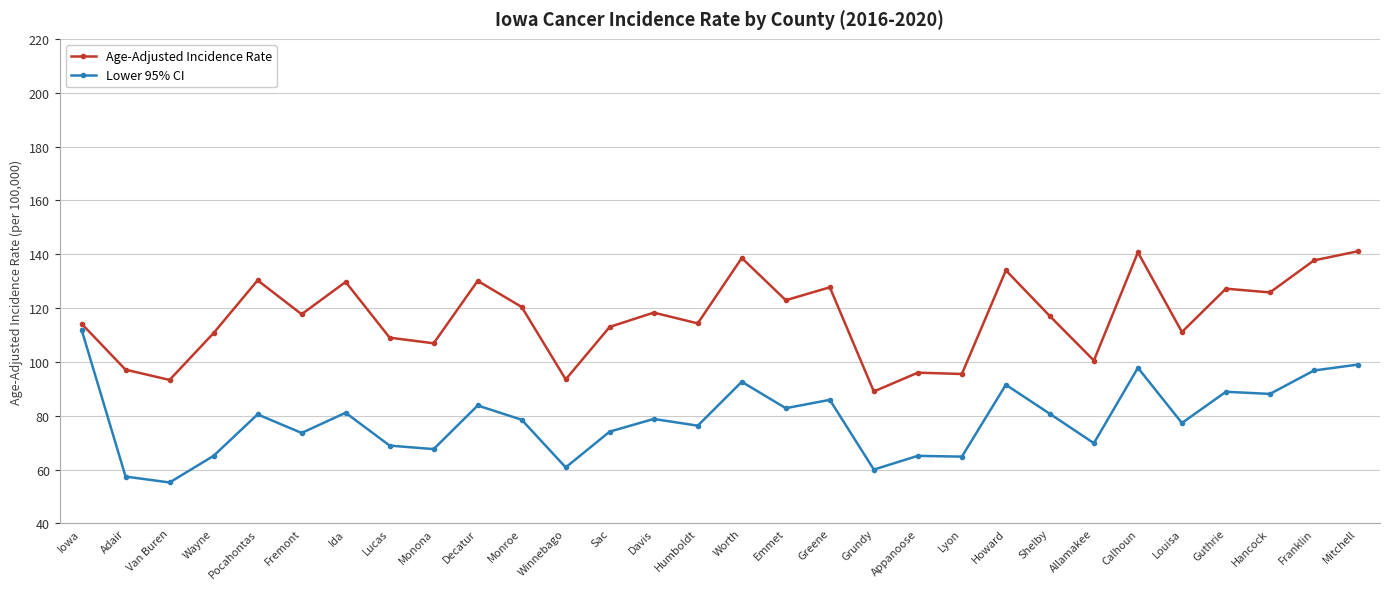

True or false: Lower 95% CI and Age-Adjusted Incidence Rate cross at least once.

False